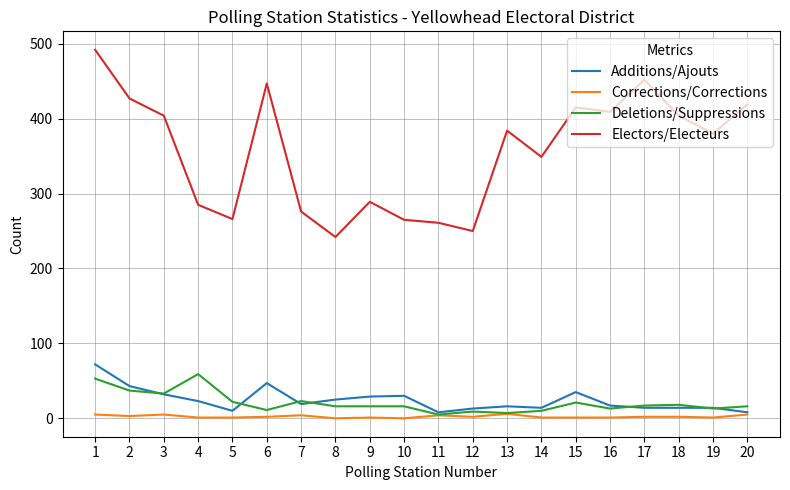

Is the value of Corrections/Corrections at 2 greater than the value of Additions/Ajouts at 4?

No